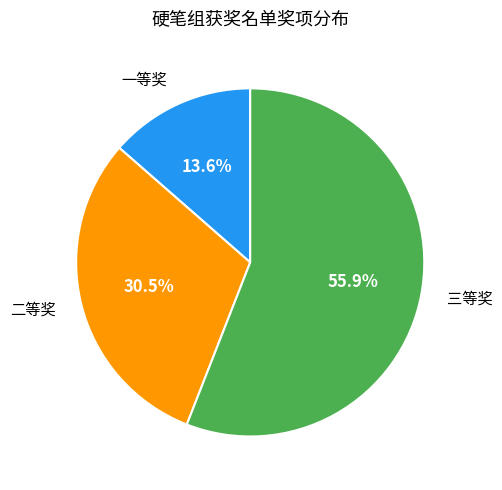

Is there a majority slice in this chart?

Yes